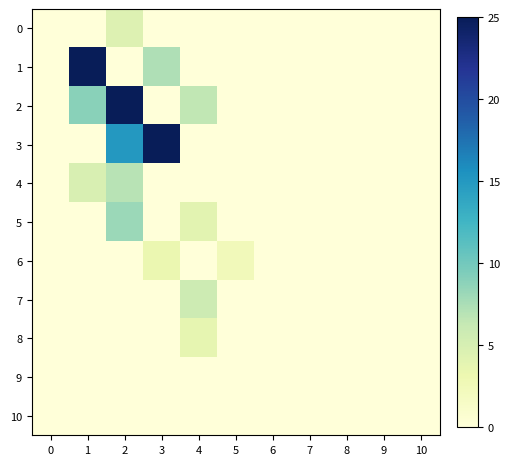

Which series has the largest range (max minus min)?

row_1